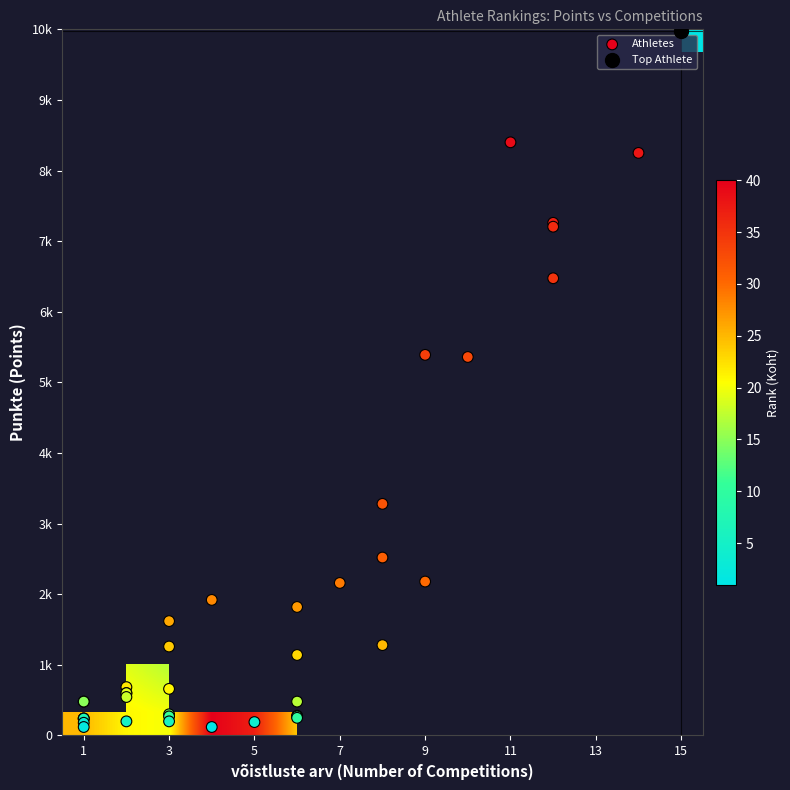

What is the difference between the maximum and minimum values in the punkte series?

9850